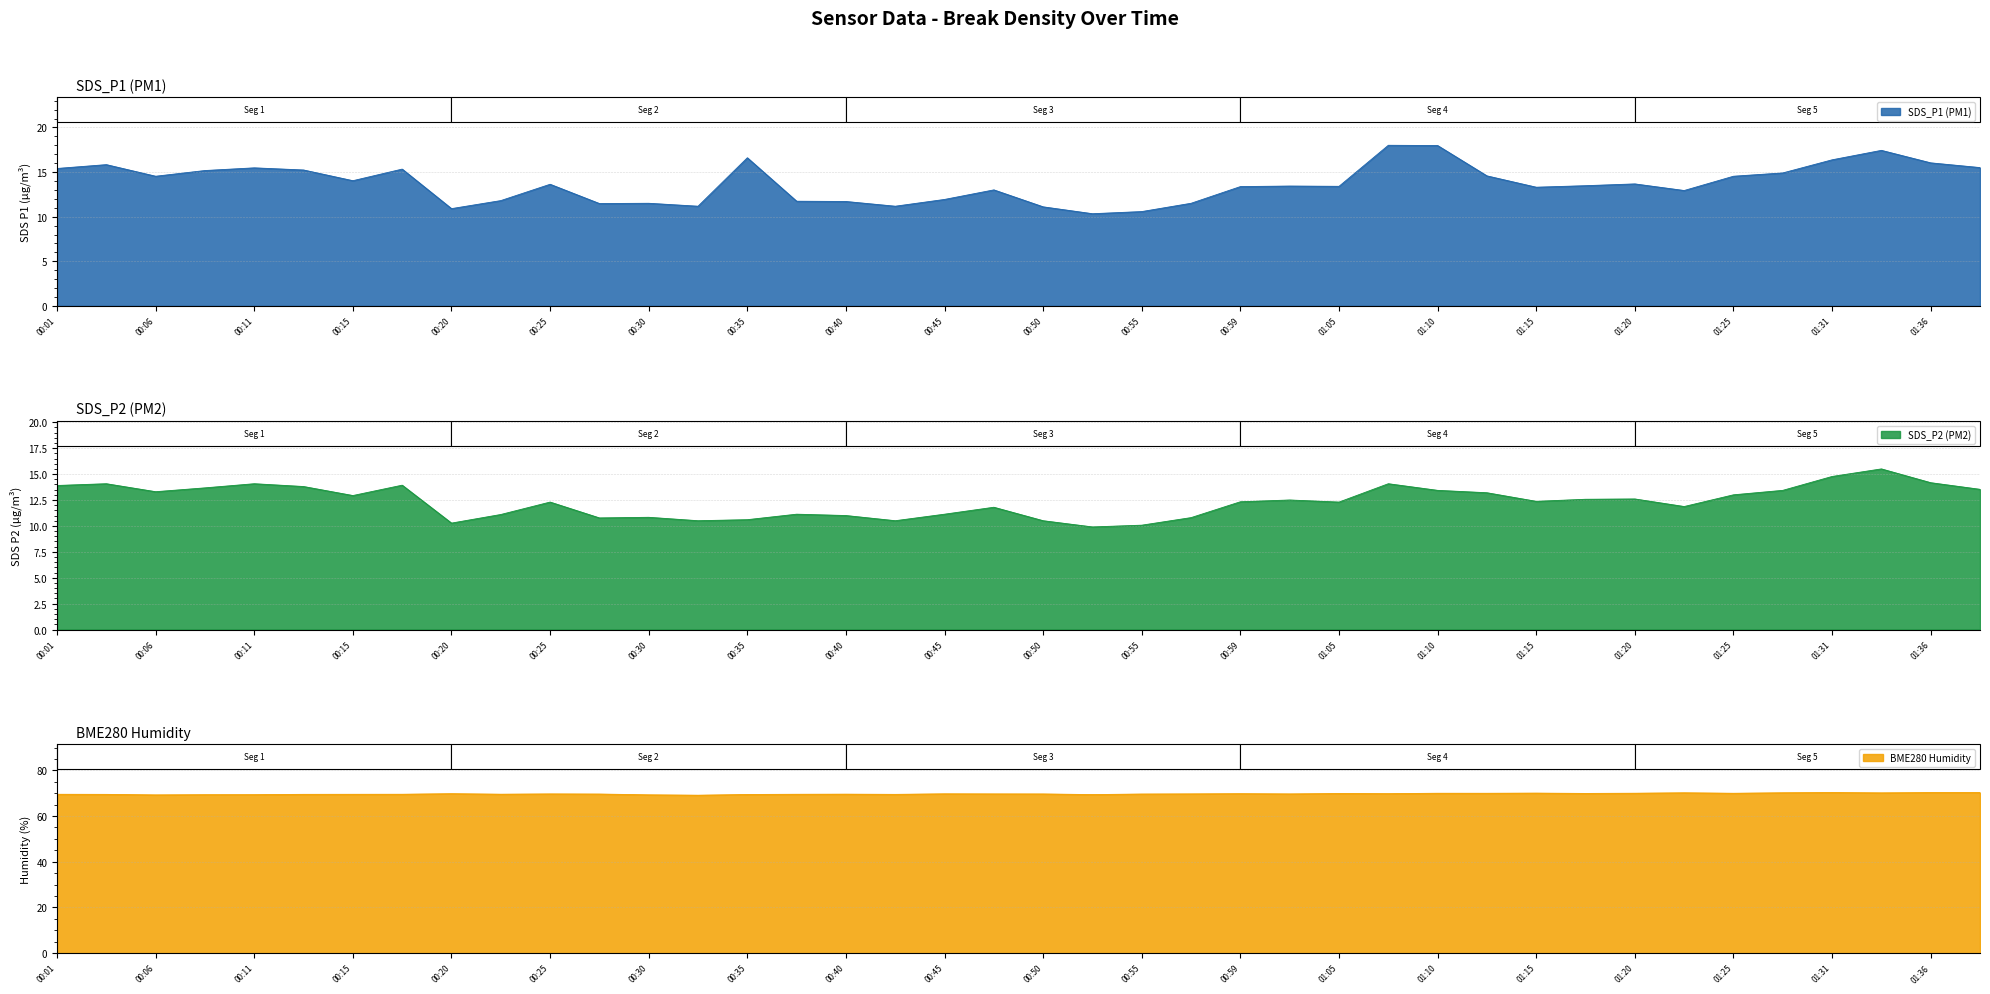

Between 00:01 and 01:20, which series saw the biggest shift?

SDS_P1